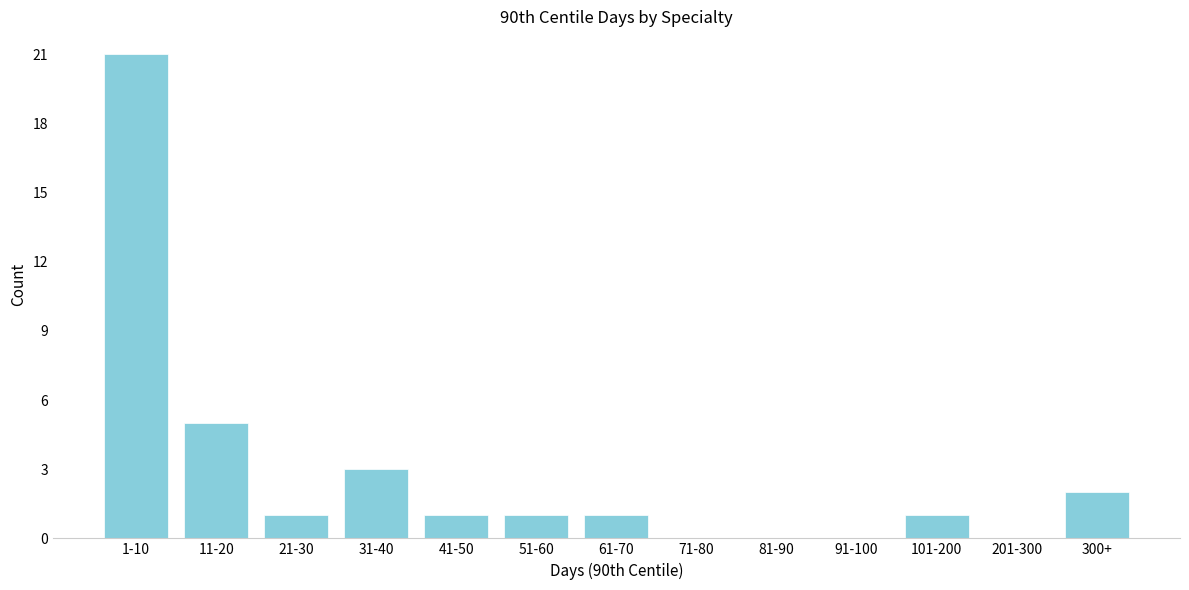

Reading left to right, list all the values displayed in this chart.

1-10=21	11-20=5	21-30=1	31-40=3	41-50=1	51-60=1	61-70=1	71-80=0	81-90=0	91-100=0	101-200=1	201-300=0	300+=2